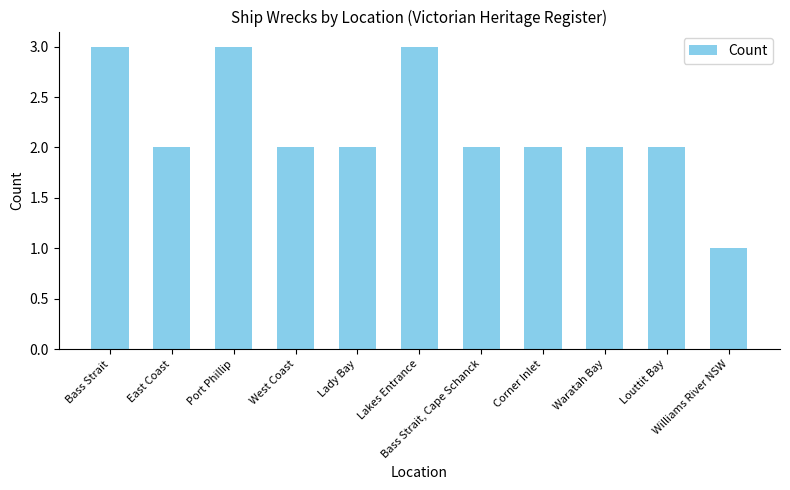

What is the greatest value displayed?

3